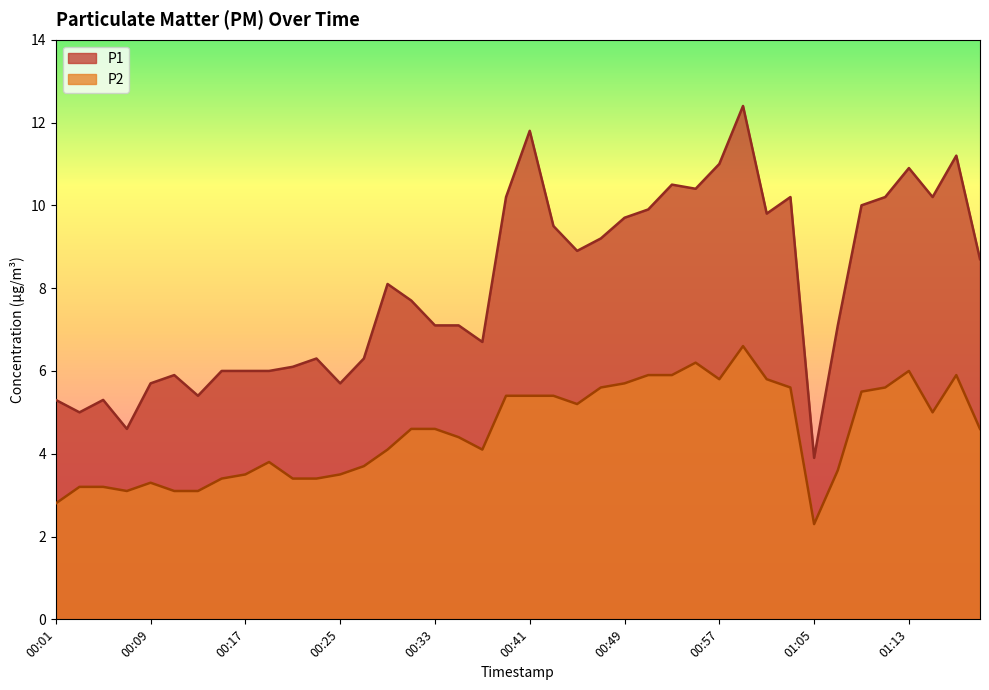

What is the label of the 25th point from the left?

00:49